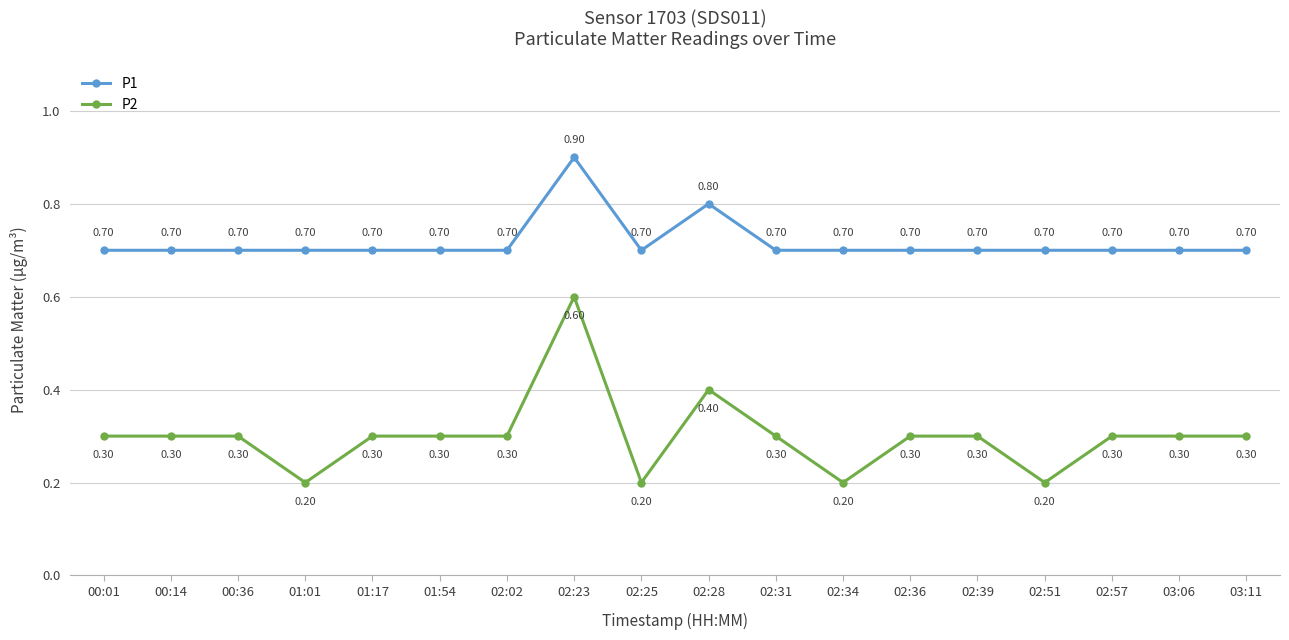

Reading right to left, what are all the values shown in this chart?

P1: 03:11=0.7	03:06=0.7	02:57=0.7	02:51=0.7	02:39=0.7	02:36=0.7	02:34=0.7	02:31=0.7	02:28=0.8	02:25=0.7	02:23=0.9	02:02=0.7	01:54=0.7	01:17=0.7	01:01=0.7	00:36=0.7	00:14=0.7	00:01=0.7
P2: 03:11=0.3	03:06=0.3	02:57=0.3	02:51=0.2	02:39=0.3	02:36=0.3	02:34=0.2	02:31=0.3	02:28=0.4	02:25=0.2	02:23=0.6	02:02=0.3	01:54=0.3	01:17=0.3	01:01=0.2	00:36=0.3	00:14=0.3	00:01=0.3